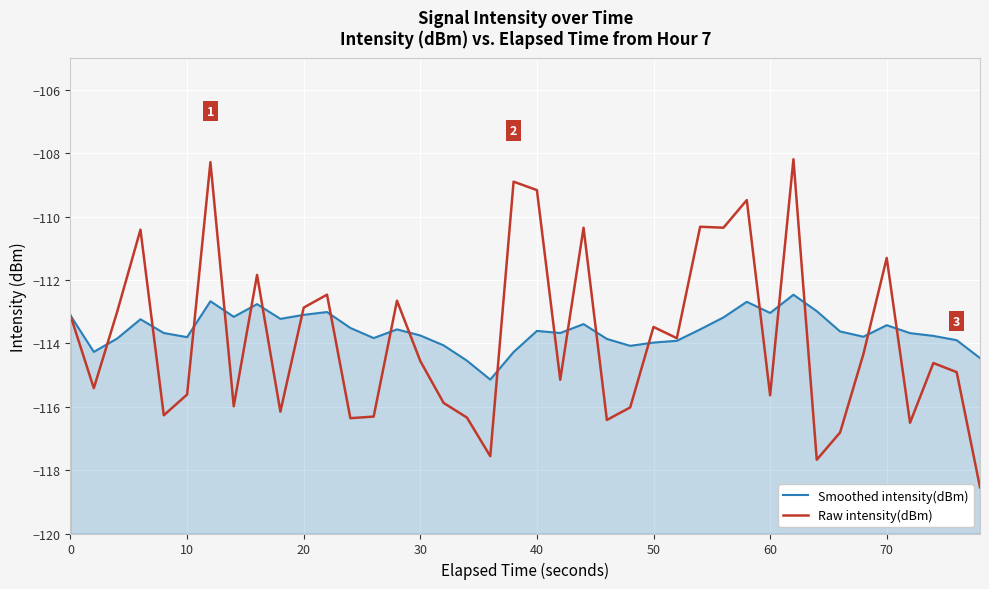

True or false: Smoothed intensity(dBm) has a value of -155.8 at 20.

False